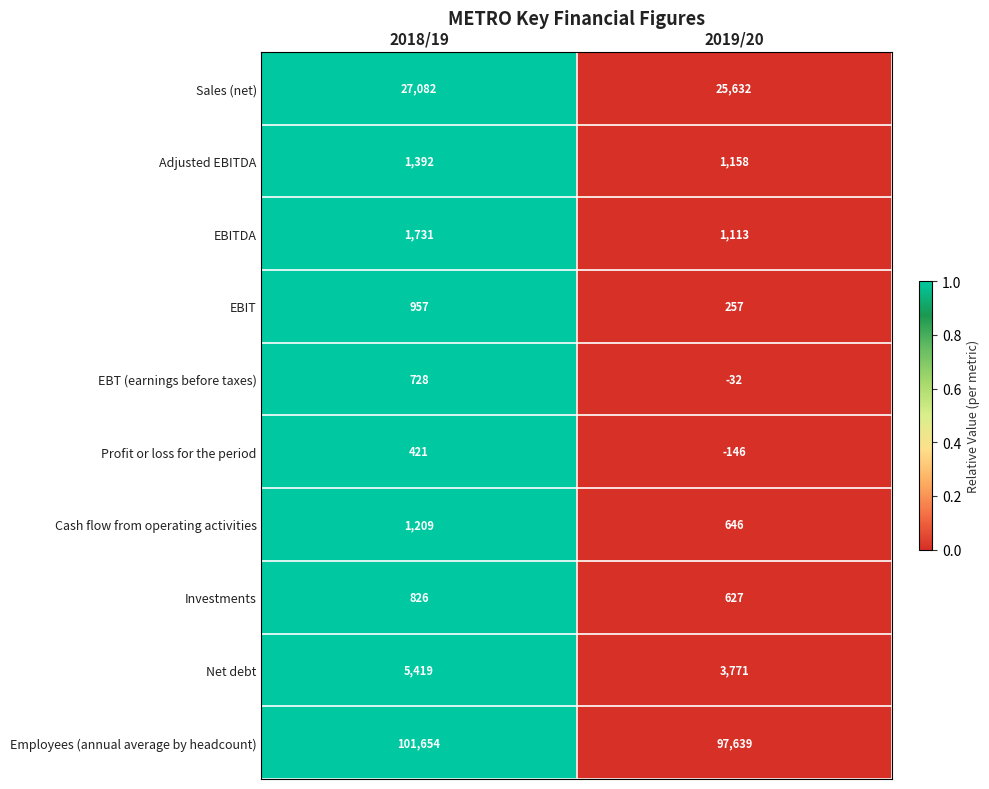

At which category is the sum across all series the highest?

2018/19